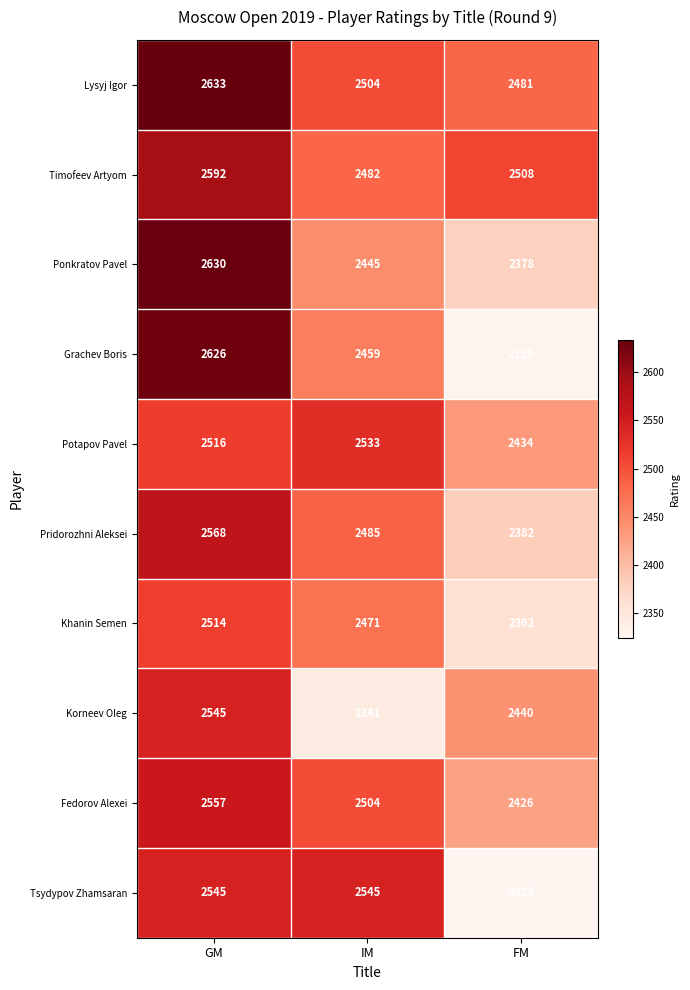

True or false: Khanin Semen has a value of 2471 at IM.

True